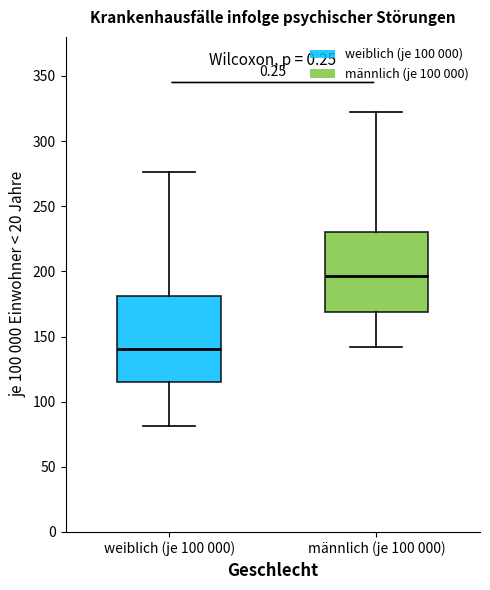

Reading left to right, read every box against the y-axis: the position of its median line, the range the box covers, and the ends of its whiskers. The values are not printed on the chart, so give them approximately, as read against the axis.

weiblich (je 100 000): median 140, box 115 to 180, whiskers 80 to 275
männlich (je 100 000): median 195, box 170 to 230, whiskers 140 to 320